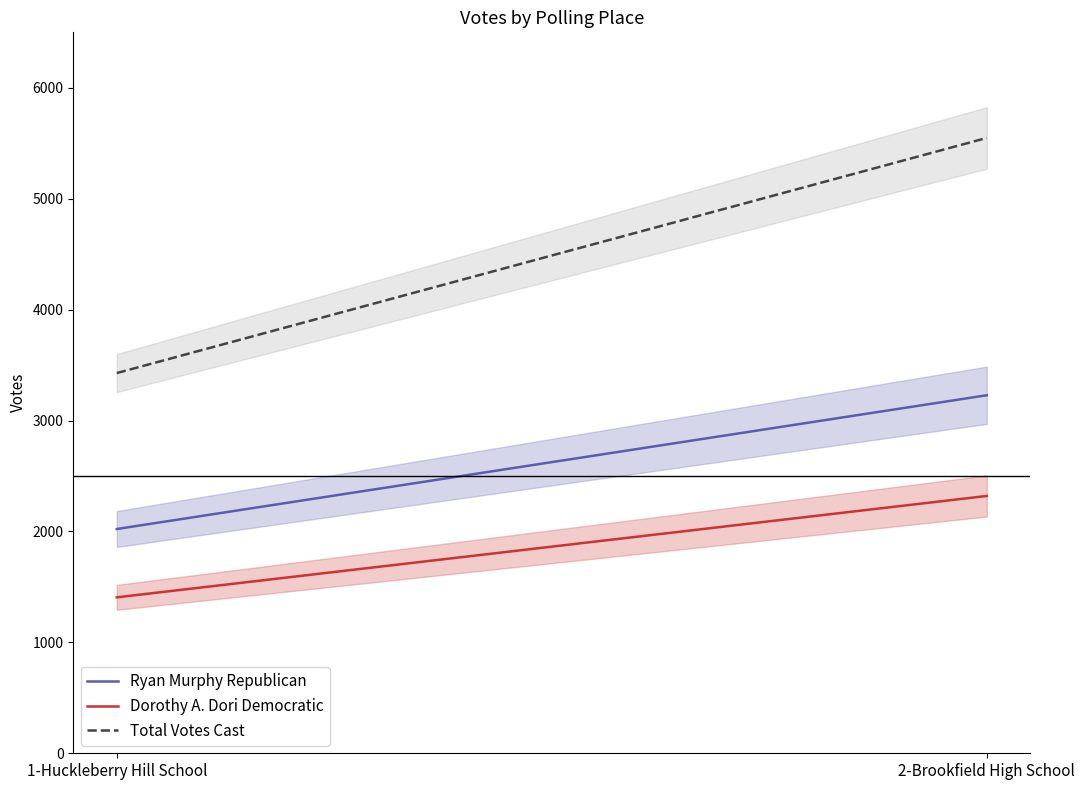

The Dorothy A. Dori Democratic series shows 3199 at 2-Brookfield High School. True or false?

False